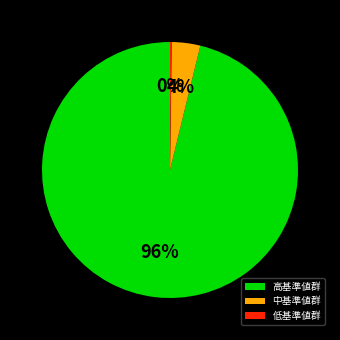

To the nearest percent, what is the average slice percentage?

33%